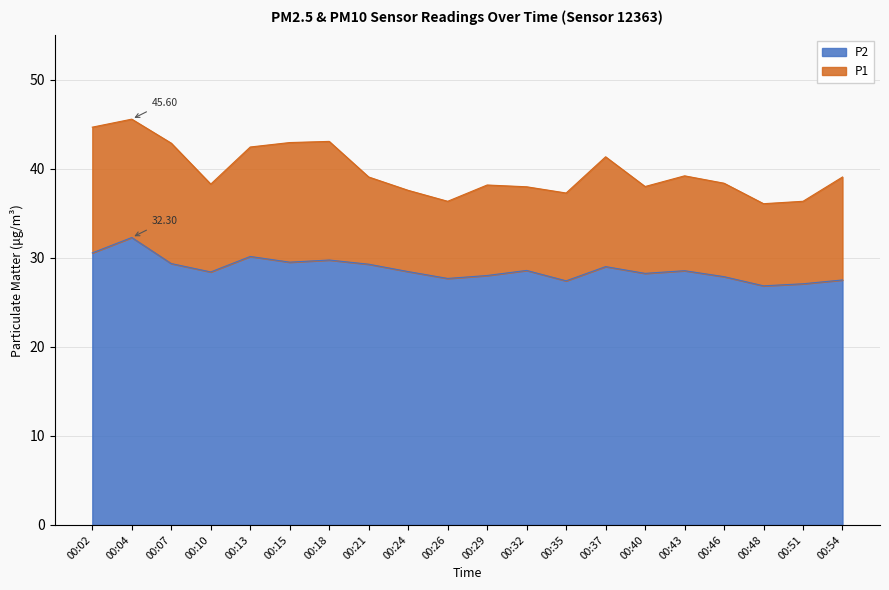

Which category has the highest value across all series?

00:04